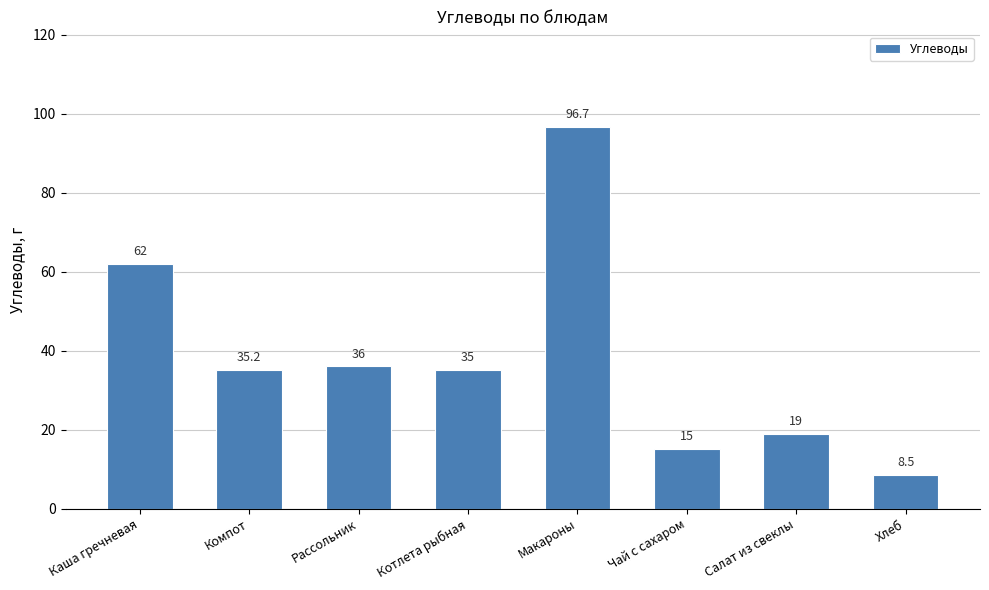

What is the change in value from Макароны to Салат из свеклы?

-77.7